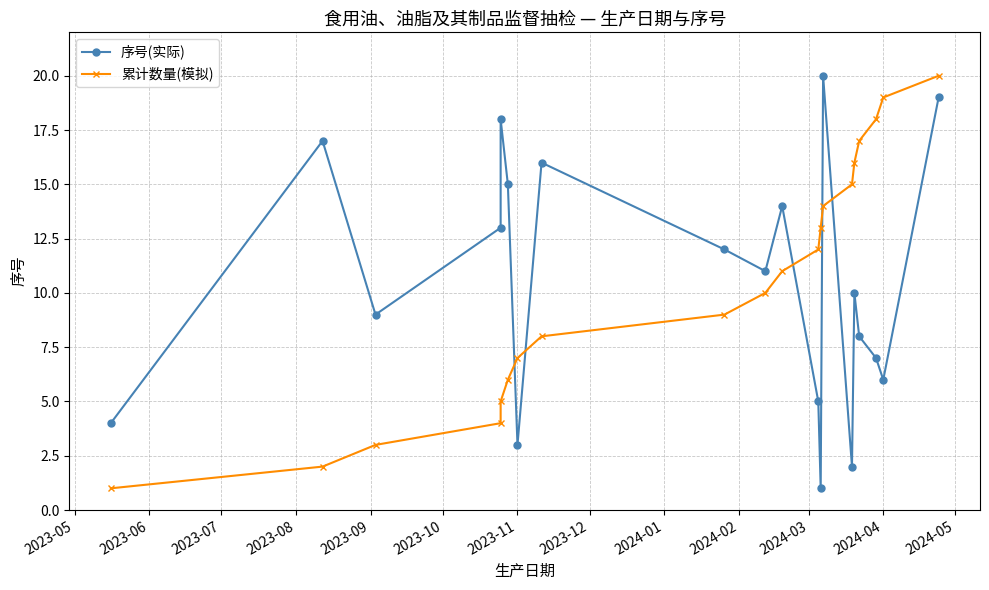

How many times do 序号(实际) and 累计数量(模拟) cross each other?

5